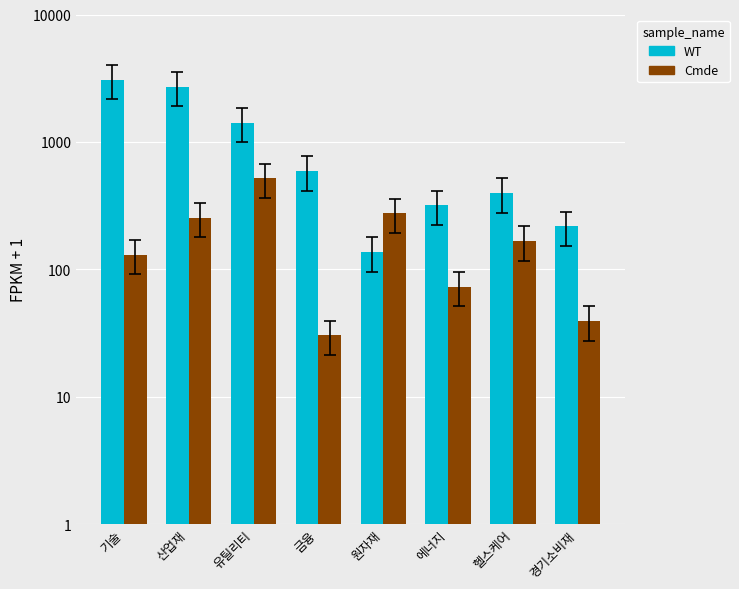

At 유틸리티, list the series in order from largest to smallest.

WT, Cmde